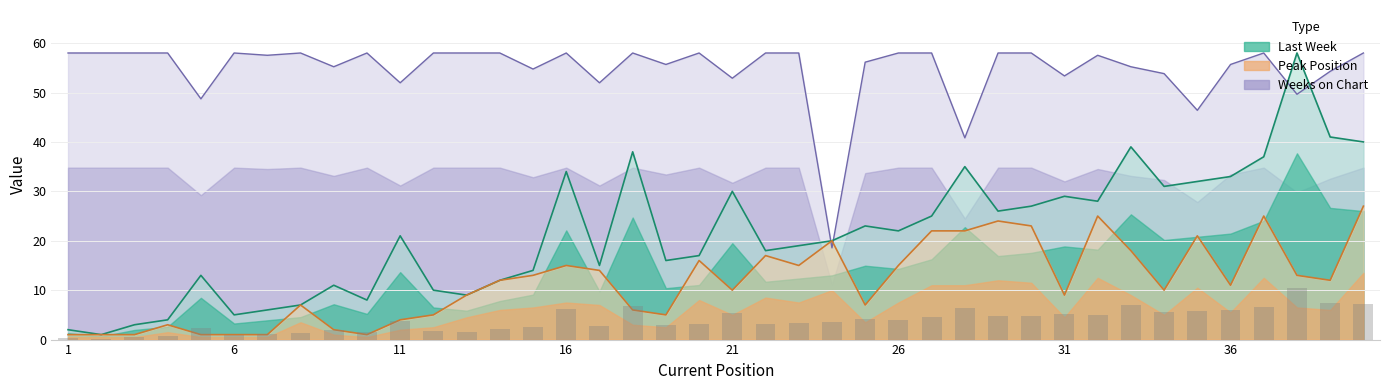

Between 18 and 24, which series saw the biggest shift?

Weeks on Chart